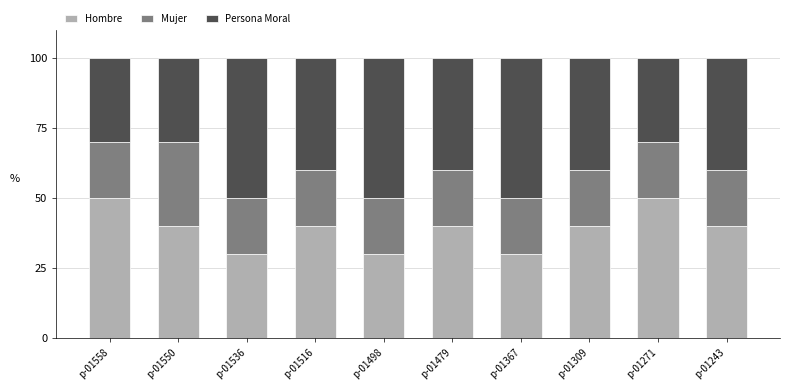

True or false: Hombre has a value of 50 at p-01271.

True